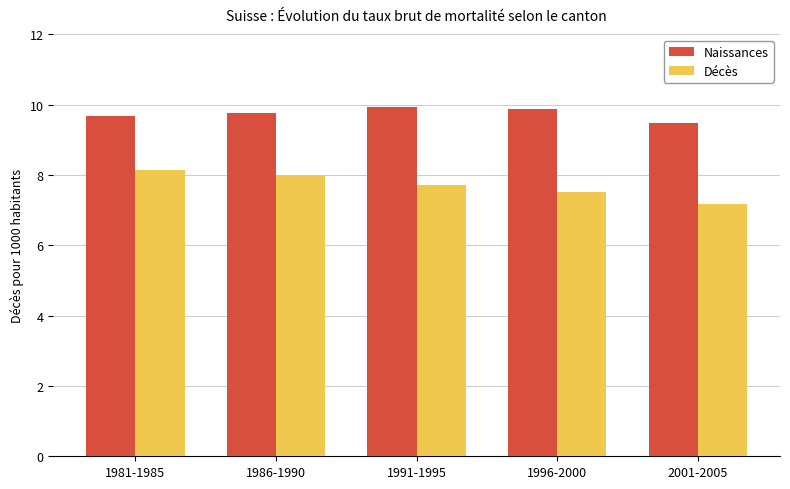

What position from the left is 1991-1995?

3